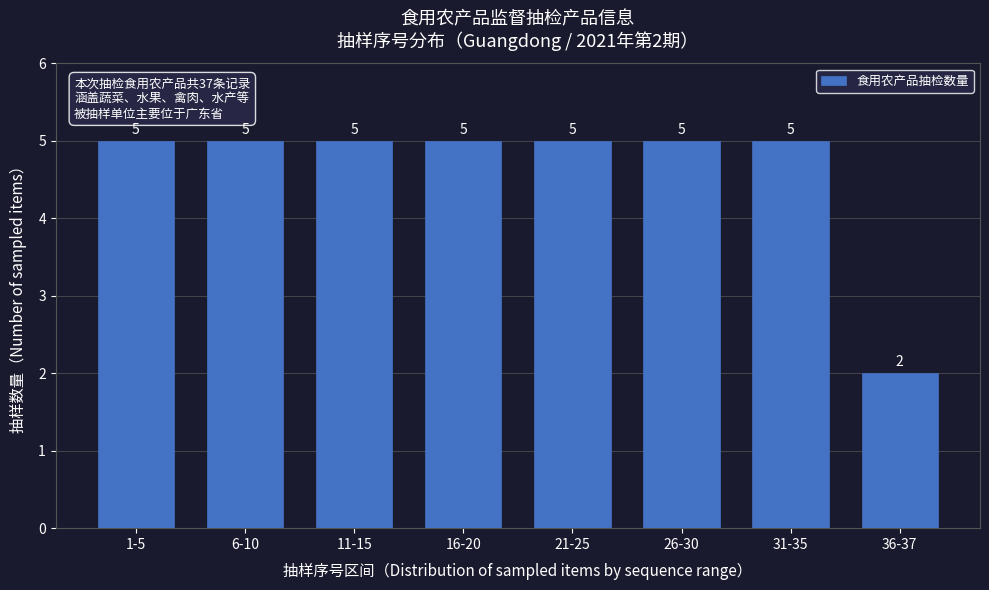

Reading left to right, what are all the values shown in this chart?

1-5=5	6-10=5	11-15=5	16-20=5	21-25=5	26-30=5	31-35=5	36-37=2